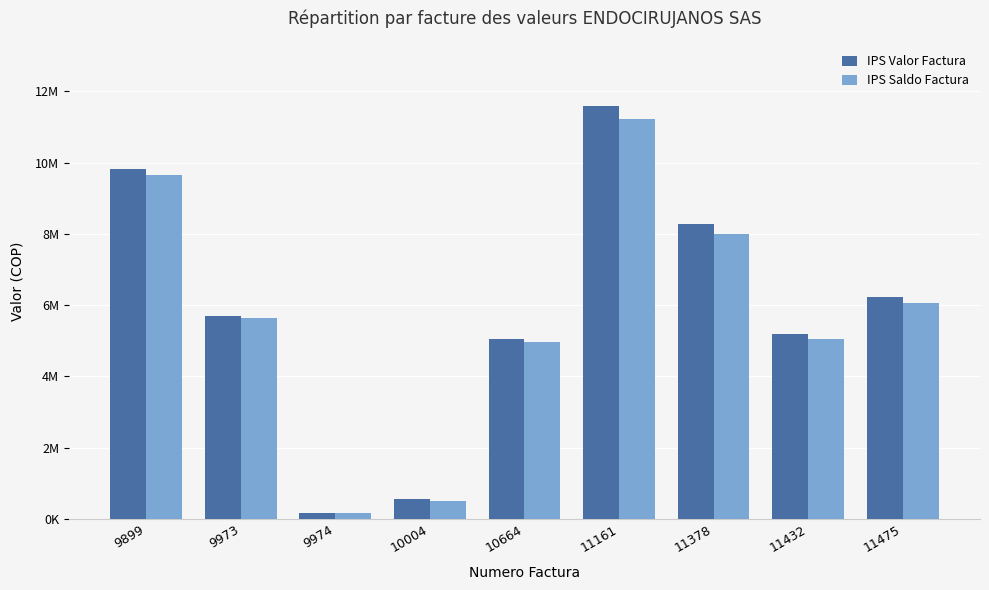

At 10664, list the series in order from largest to smallest.

IPS Valor Factura, IPS Saldo Factura